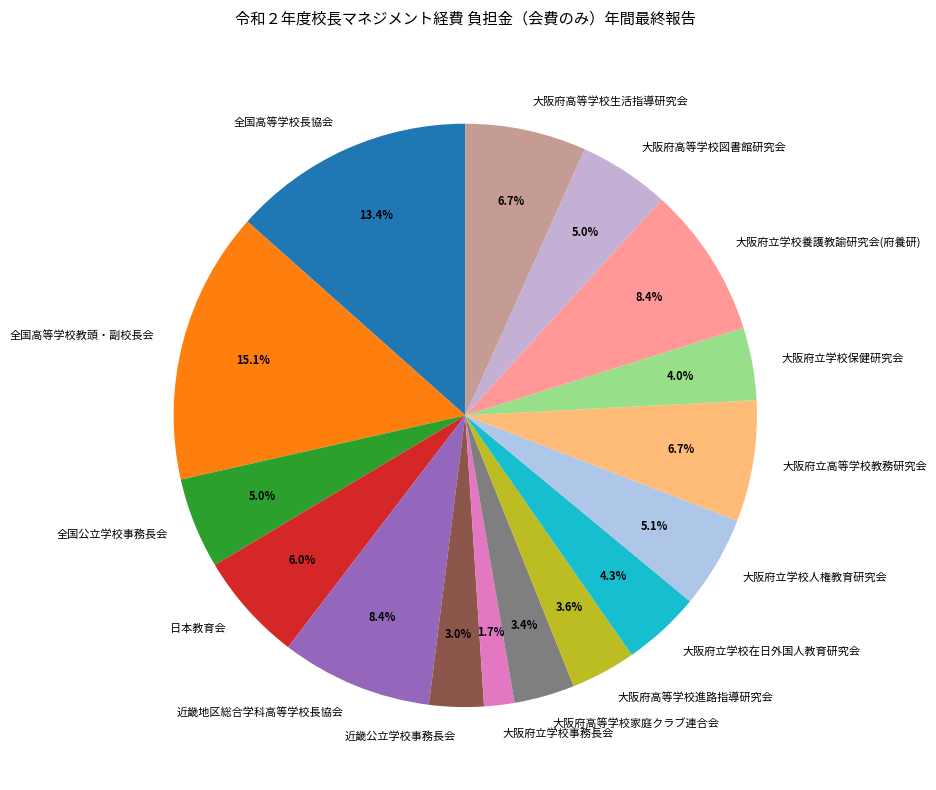

Does 全国公立学校事務長会 account for over 50% of the chart?

No